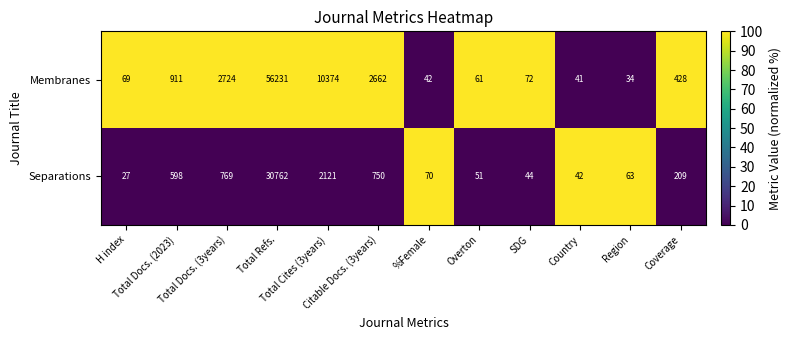

Rank the series by their average value, from lowest to highest.

Separations, Membranes